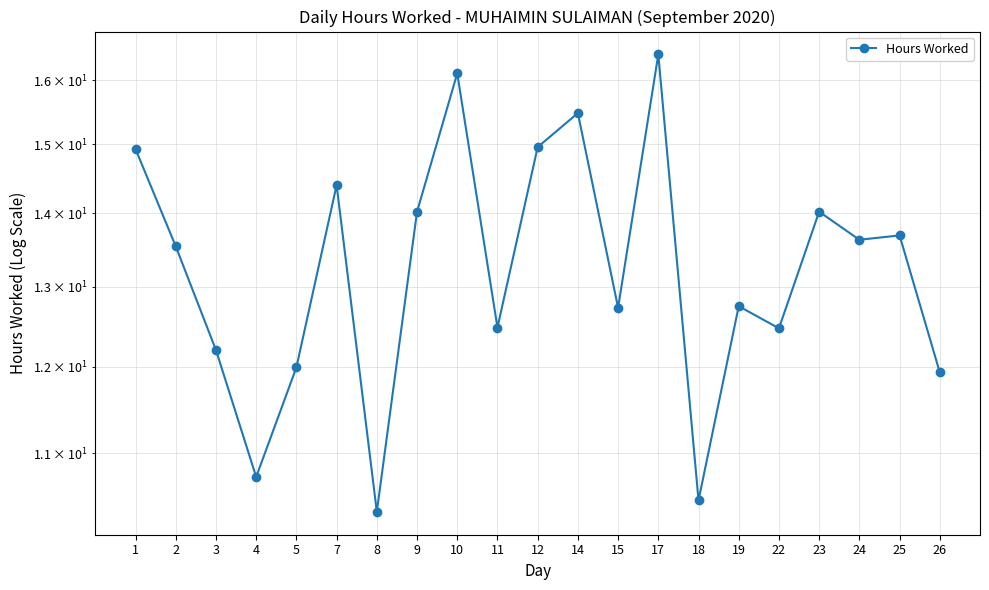

Where does the data first go above 13?

1